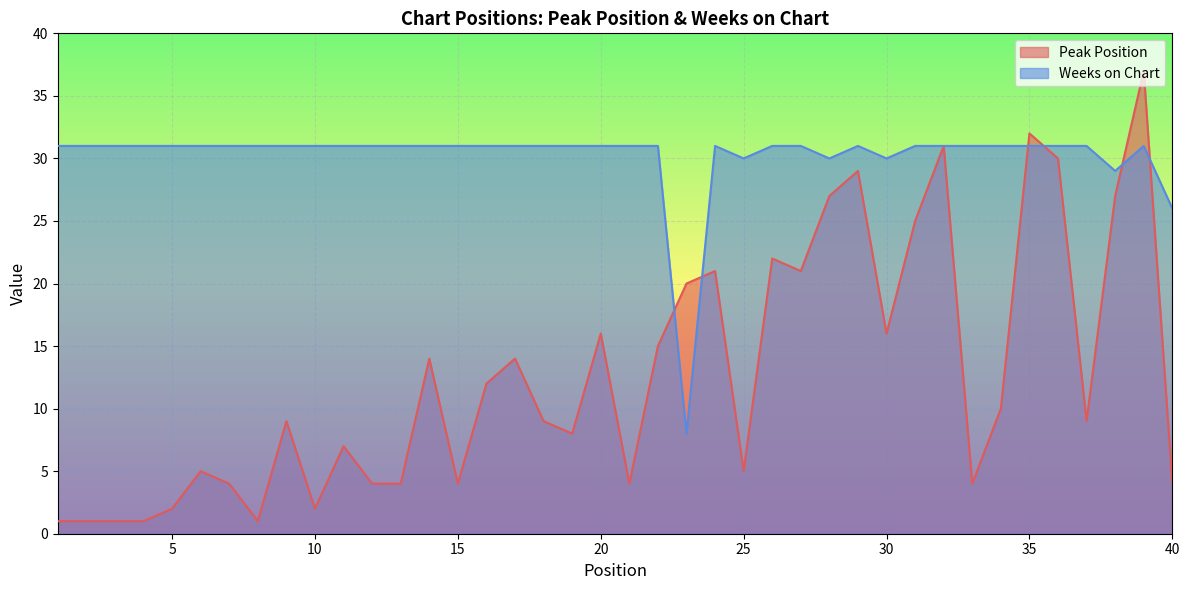

What is the average value of the Peak Position series?

13